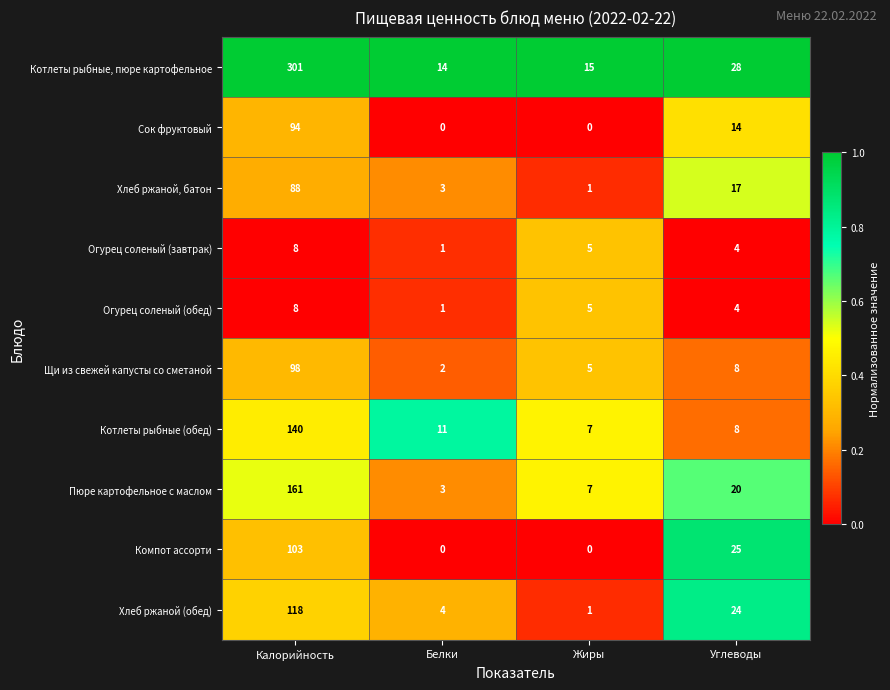

What is the maximum value for Огурец соленый (обед)?

8